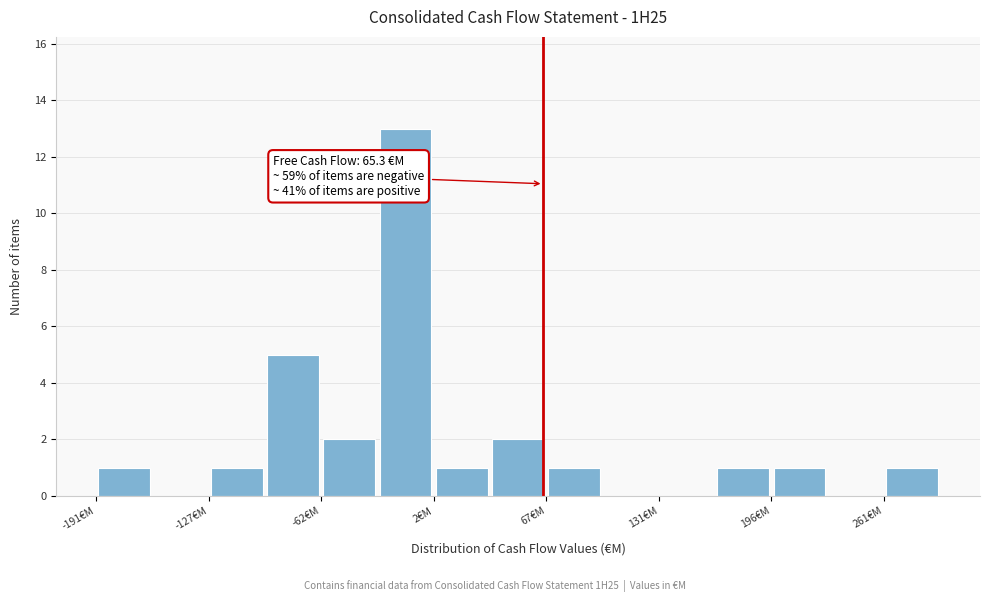

Around what value on the x-axis is the tallest bar? Give the approximate position of its centre, as read against the axis.

-10